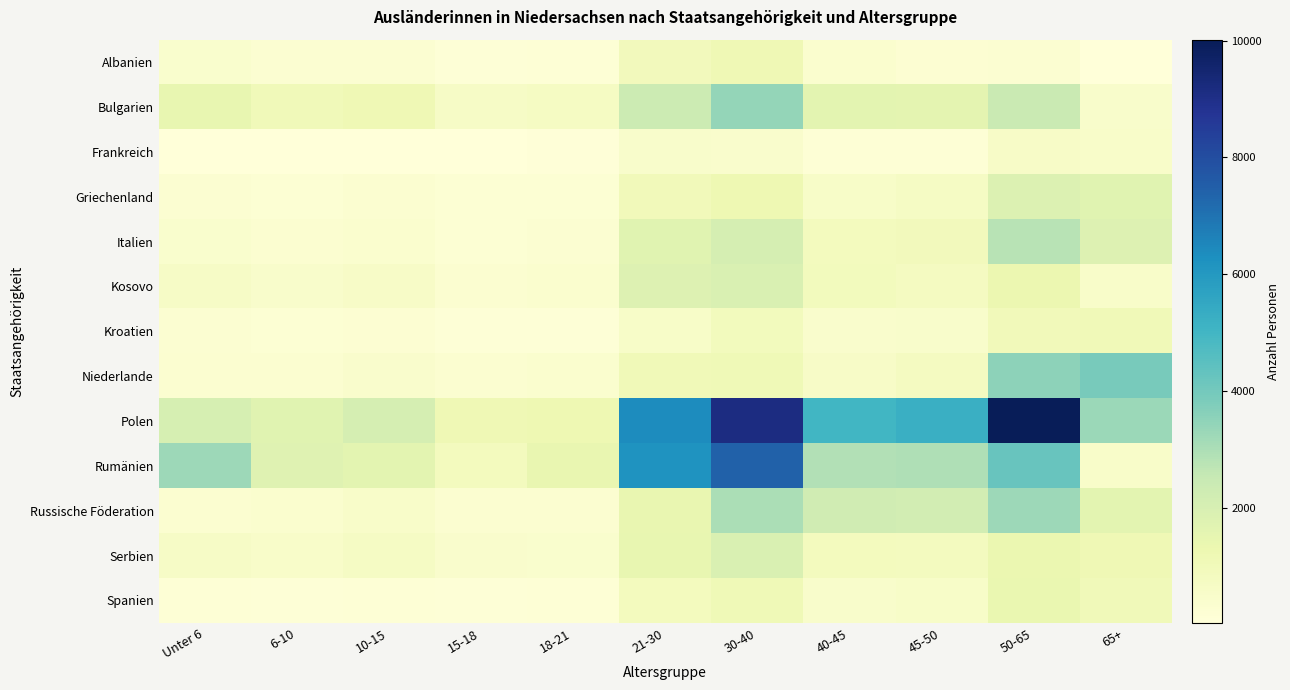

What is the minimum value shown in the chart?

30